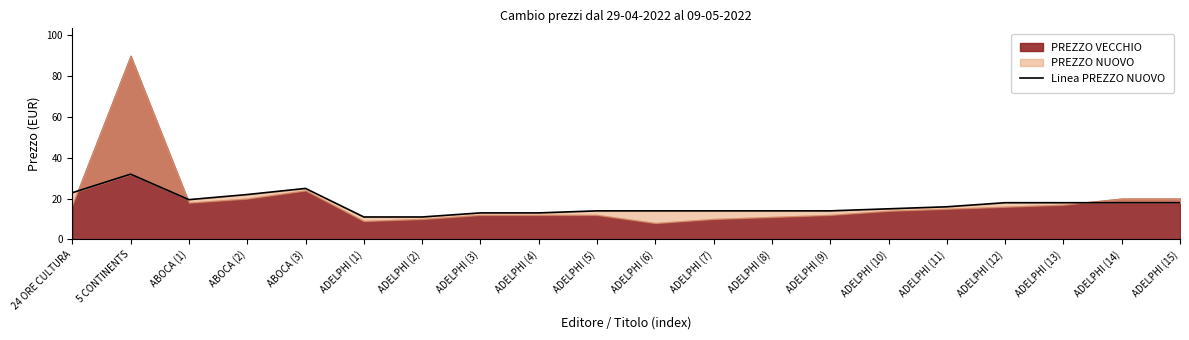

The chart shows a value of 18.0 at ADELPHI (14). True or false?

True